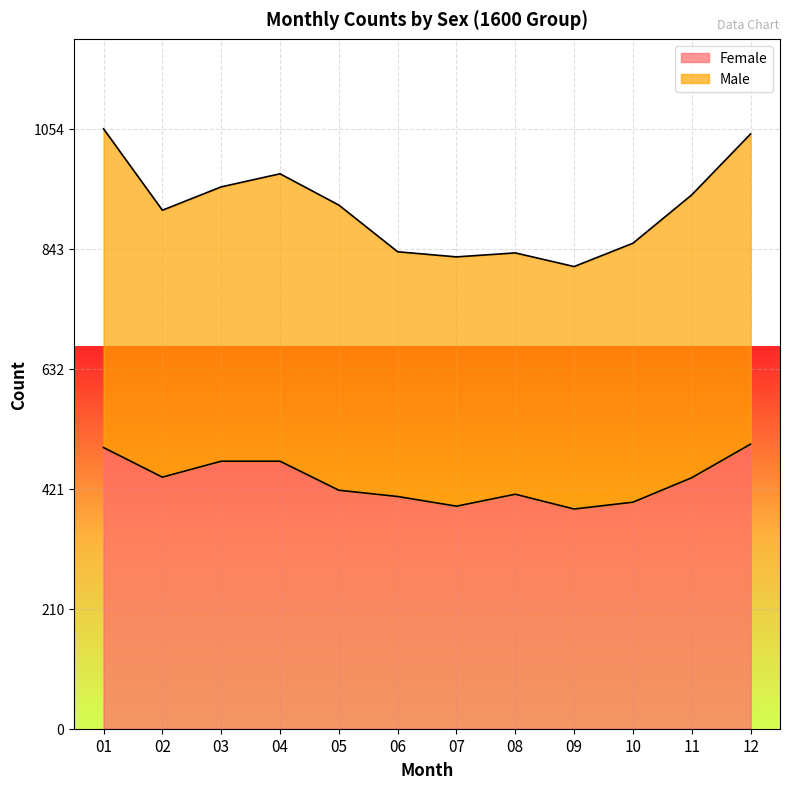

At which label is the value closest to 443?

02